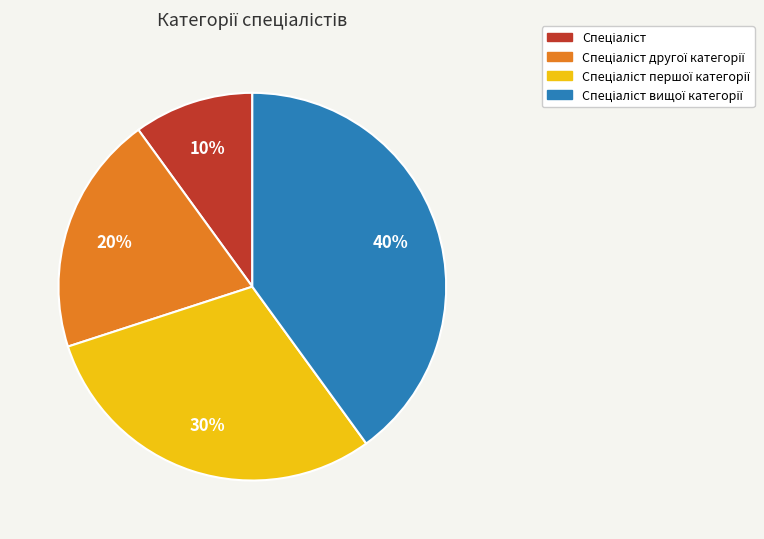

Is there a majority slice in this chart?

No